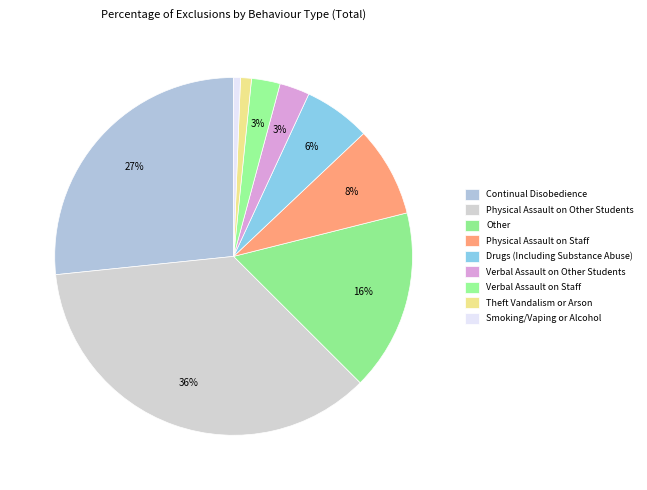

How many segments does this pie chart have?

9